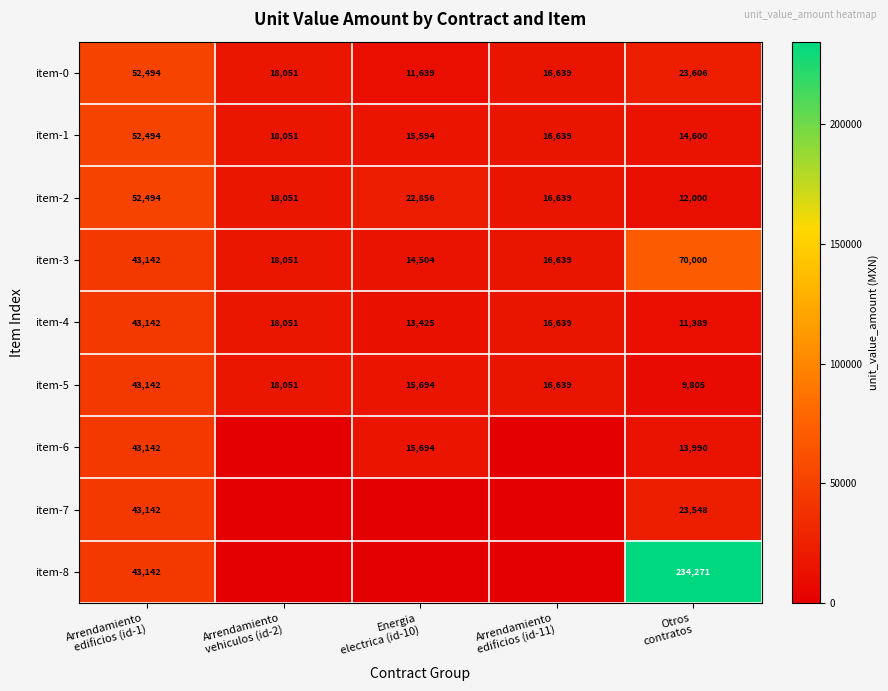

What is the highest value of the item-4 series?

43142